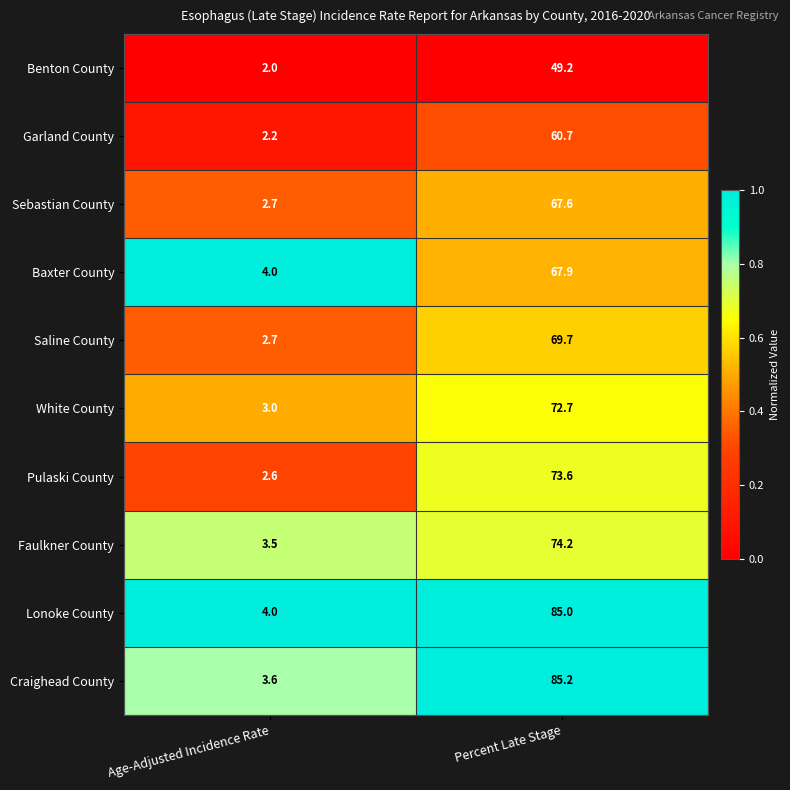

What is the maximum value shown in the chart?

85.2